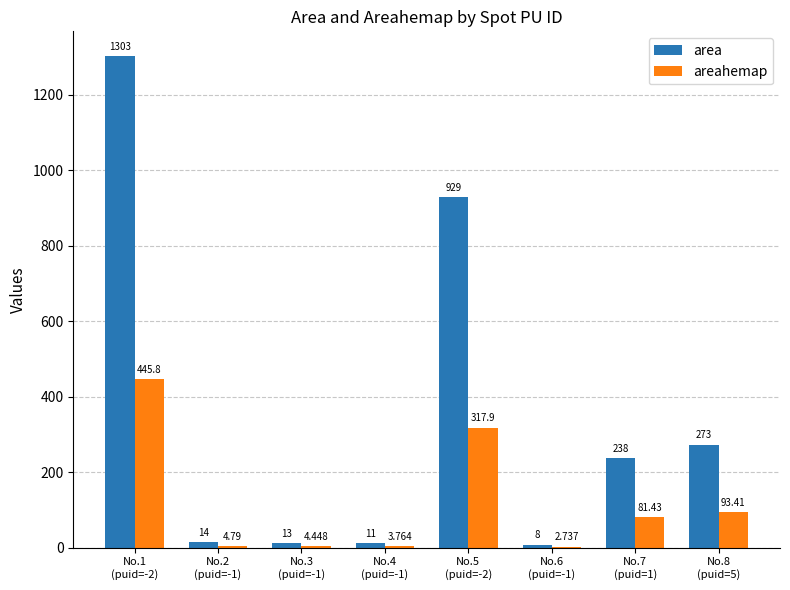

Which series has the largest total across all categories?

area